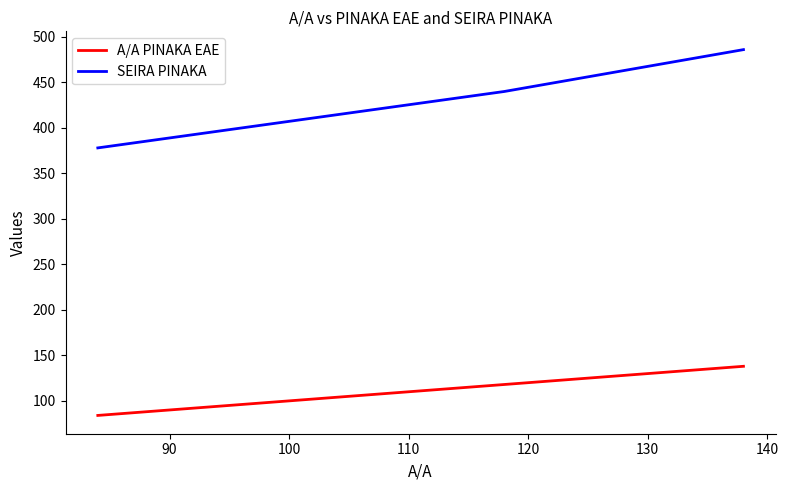

What is the minimum value for A/A PINAKA EAE?

84